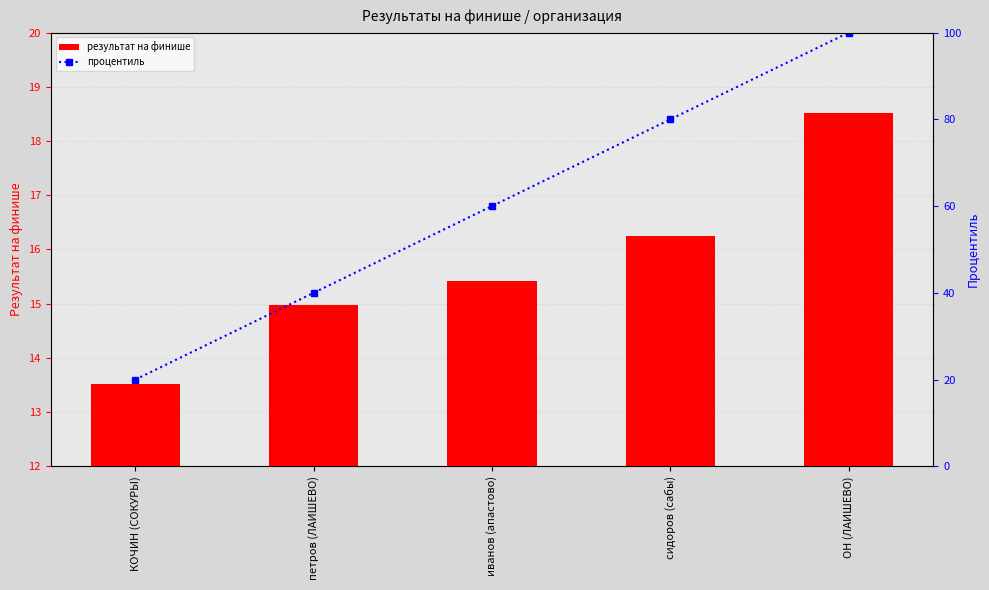

What are all the series names shown in the legend?

результат на финише, процентиль